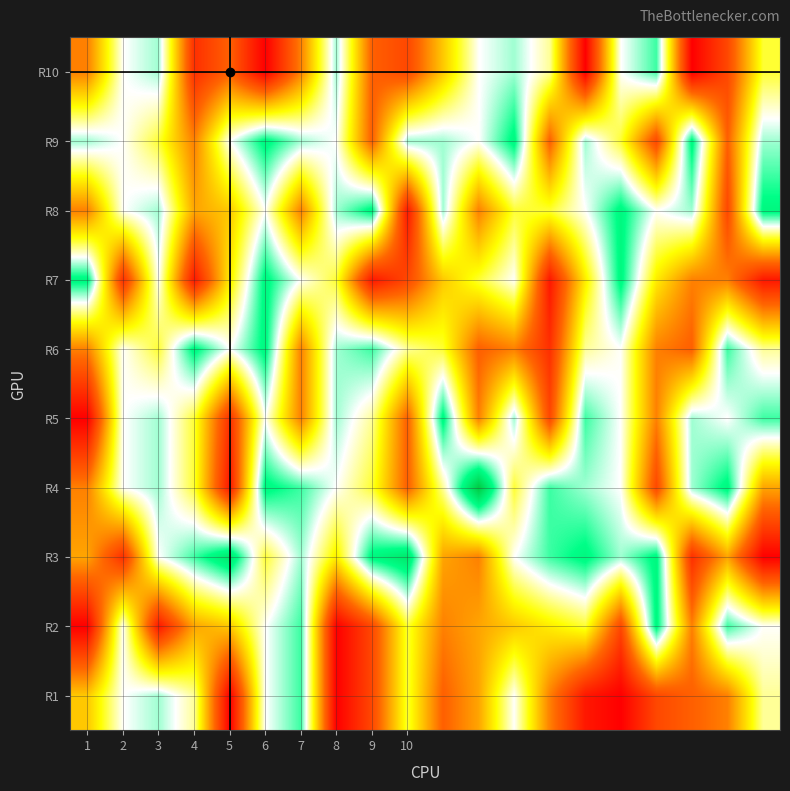

How many series are shown in this chart?

10